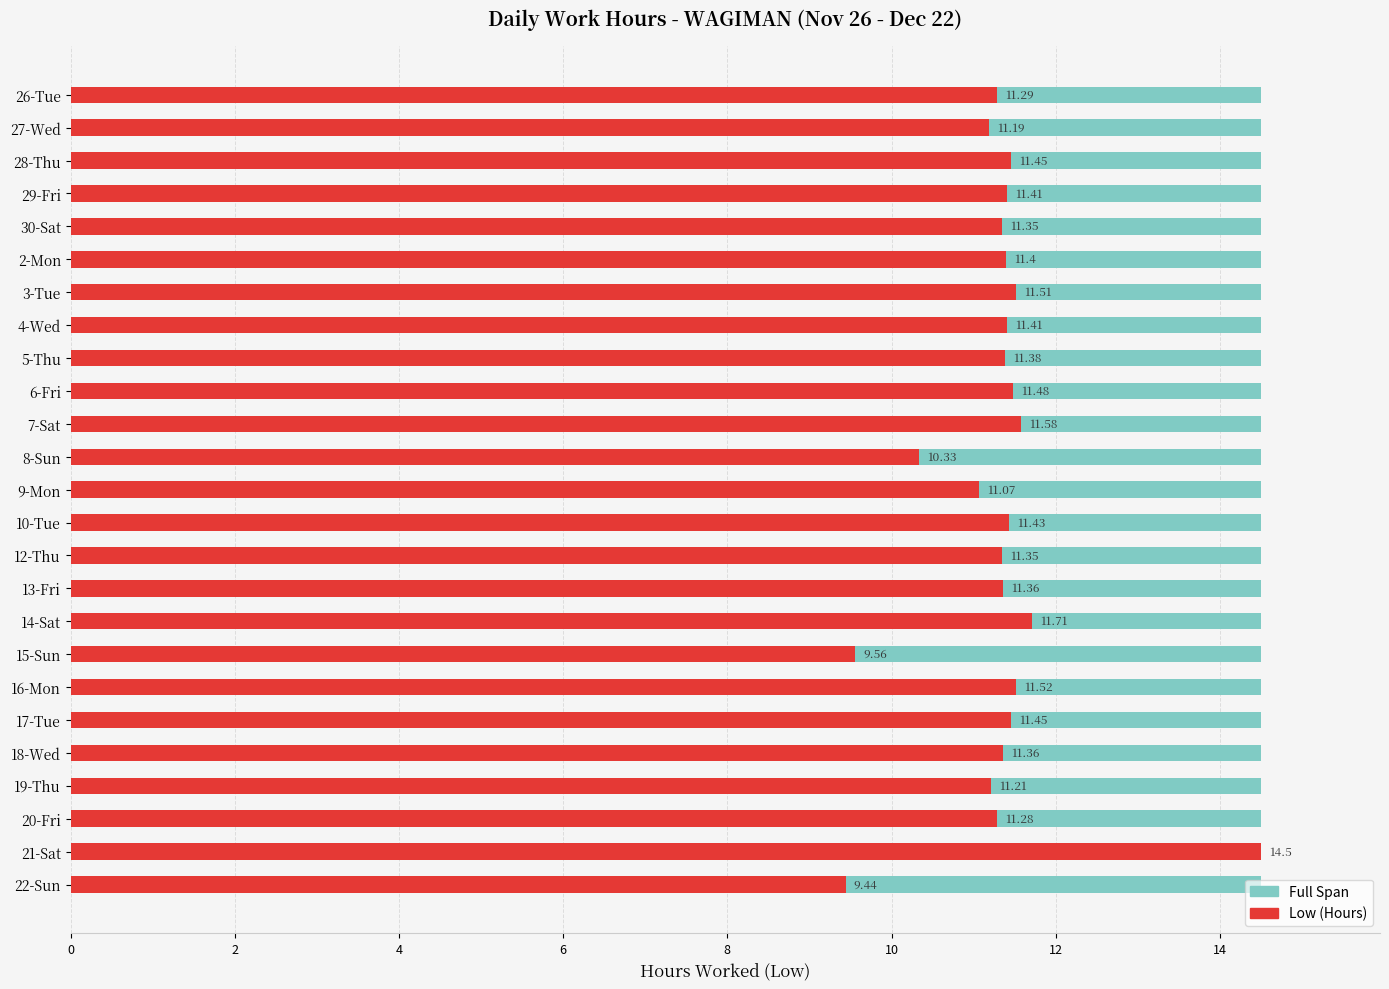

What is the value of the Low (Hours) bar at the 4th from the left?

11.4